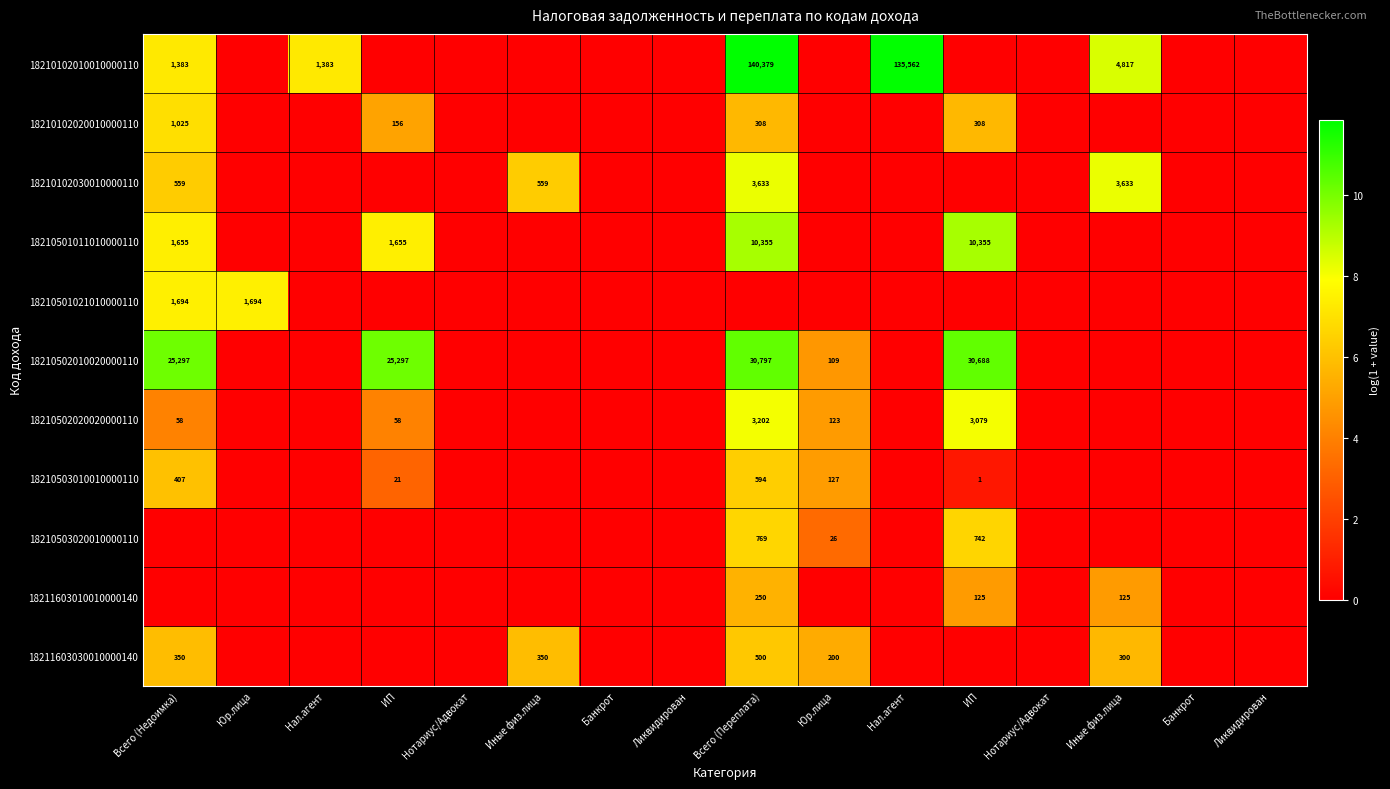

How many positive values does the 18210501021010000110 series have?

2